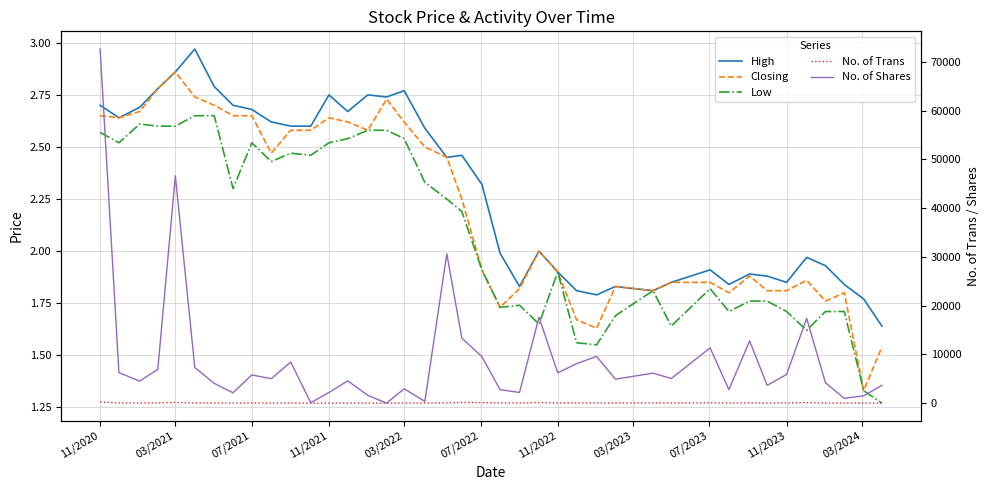

True or false: No. of Shares and No. of Trans intersect in this chart.

False